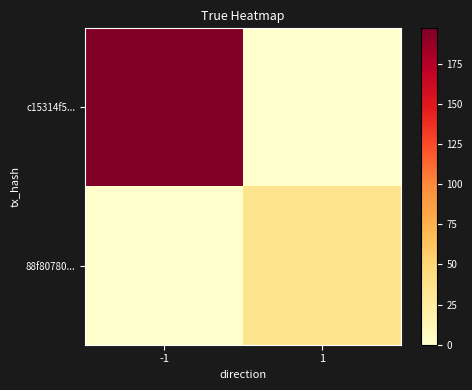

Reading left to right, extract all data points from this chart.

c15314f5...: -1=197	1=0
88f80780...: -1=0	1=36